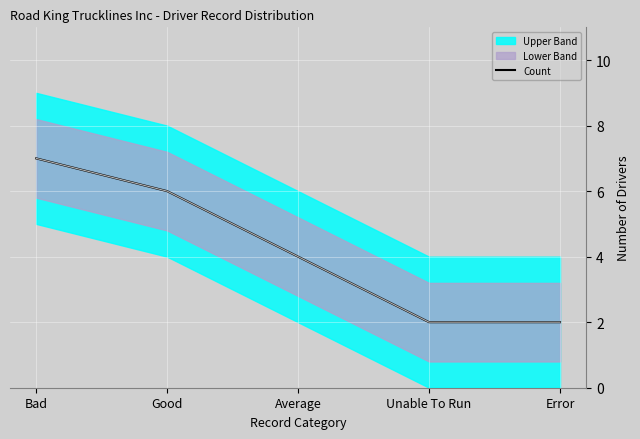

What is the value of the 3rd point from the left?

4